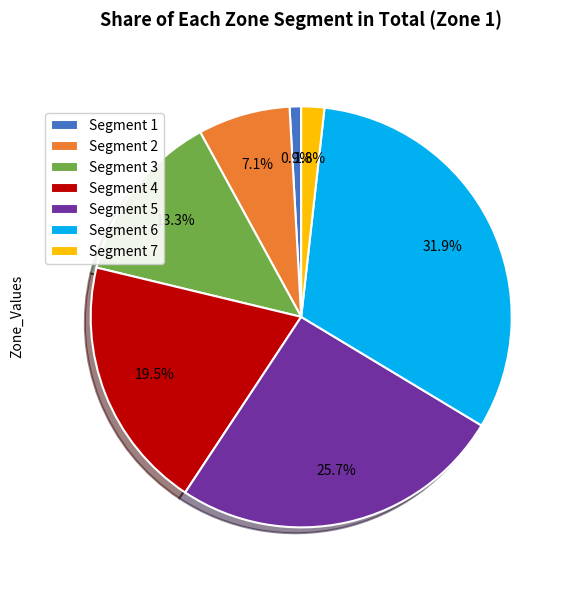

Which has a higher value, Segment 1 or Segment 4?

Segment 4